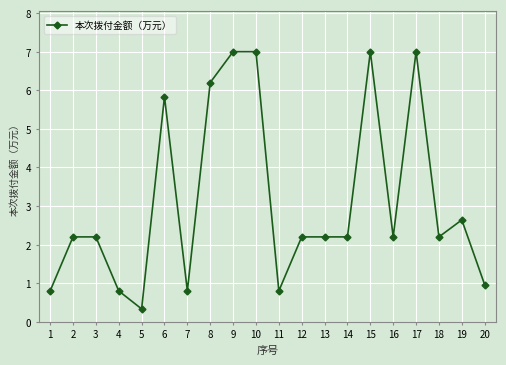

Reading left to right, transcribe all the data shown in this chart.

1=0.8	2=2.2	3=2.2	4=0.8	5=0.3	6=5.8	7=0.8	8=6.2	9=7.0	10=7.0	11=0.8	12=2.2	13=2.2	14=2.2	15=7.0	16=2.2	17=7.0	18=2.2	19=2.6	20=1.0